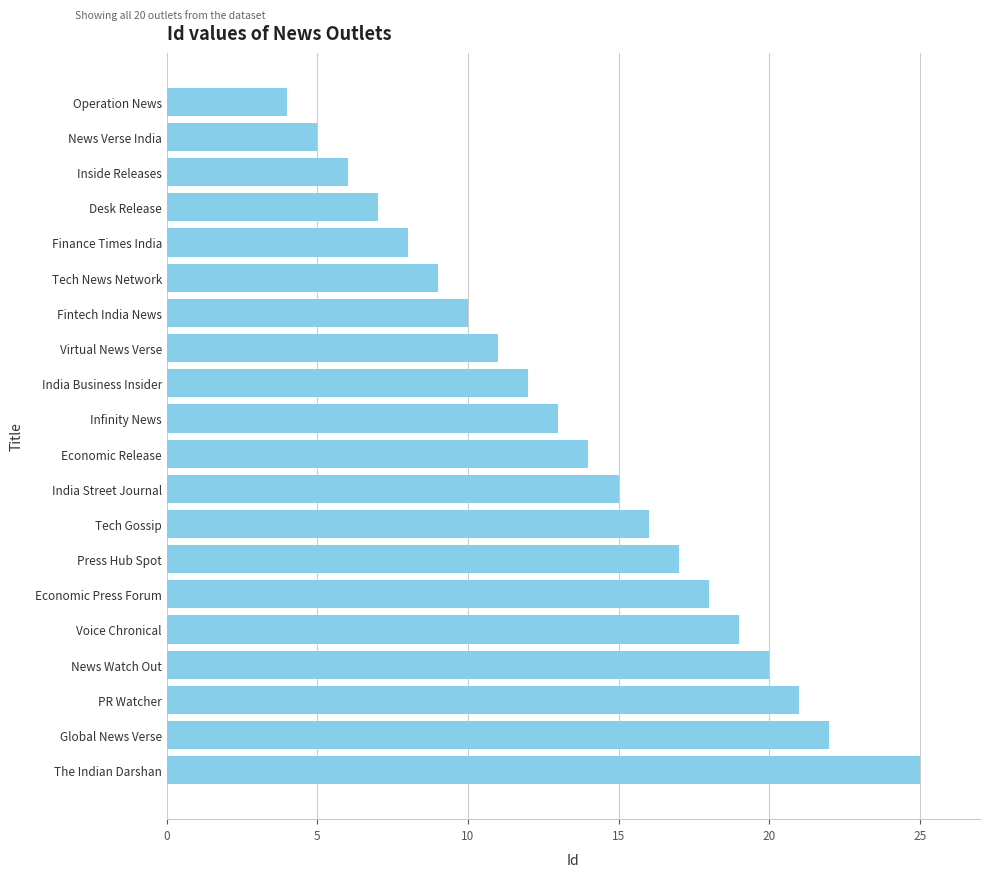

Reading bottom to top, transcribe all the data shown in this chart.

The Indian Darshan=25	Global News Verse=22	PR Watcher=21	News Watch Out=20	Voice Chronical=19	Economic Press Forum=18	Press Hub Spot=17	Tech Gossip=16	India Street Journal=15	Economic Release=14	Infinity News=13	India Business Insider=12	Virtual News Verse=11	Fintech India News=10	Tech News Network=9	Finance Times India=8	Desk Release=7	Inside Releases=6	News Verse India=5	Operation News=4